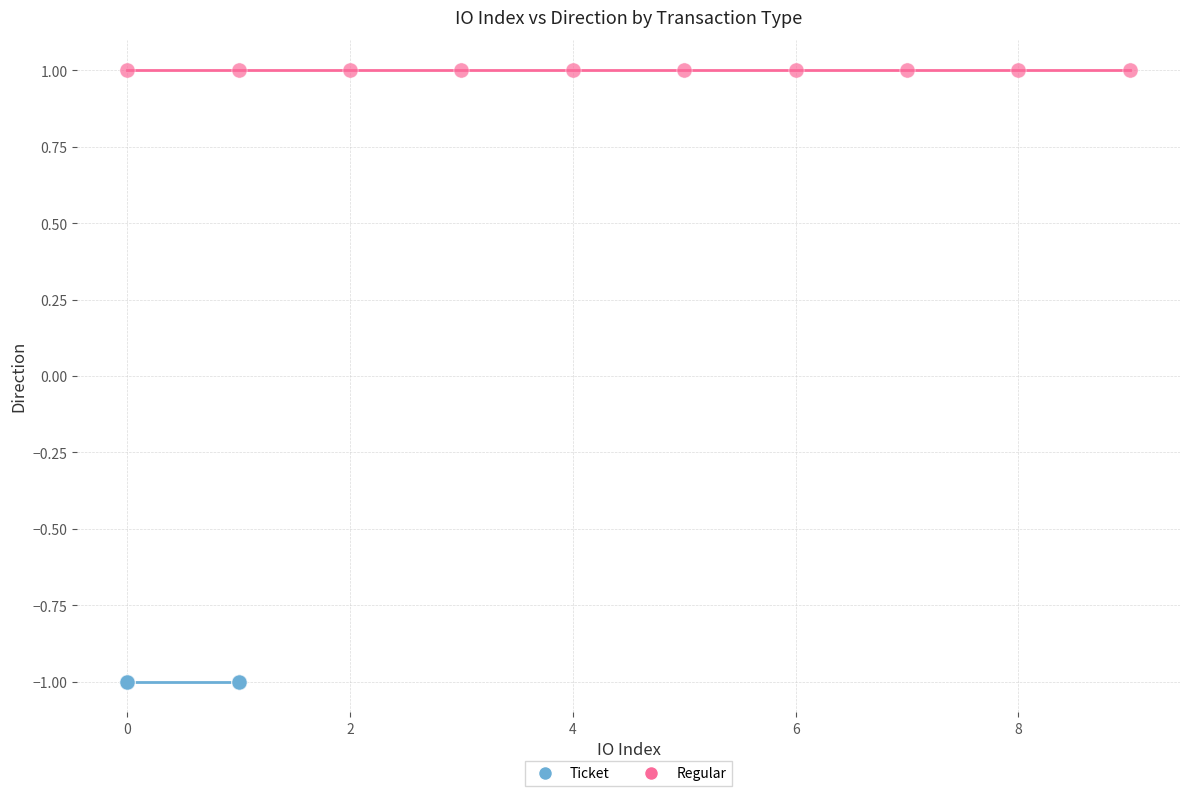

Which series contains the lowest Y value?

Ticket